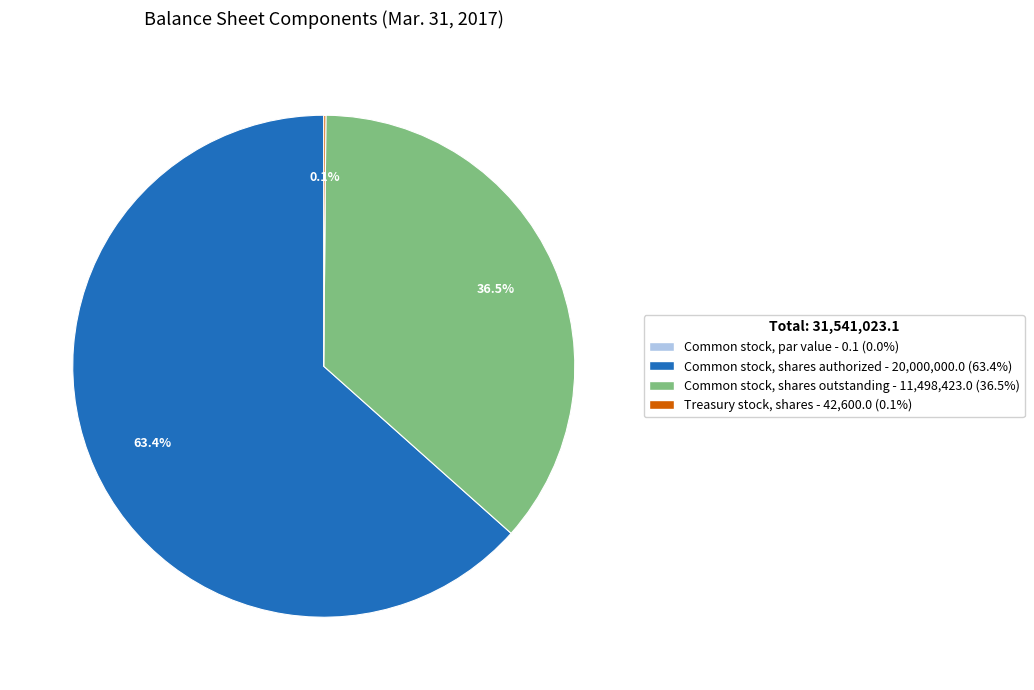

What percentage do Common stock, shares outstanding - 11,498,423.0 (36.5%) and Common stock, shares authorized - 20,000,000.0 (63.4%) together represent?

99.9%